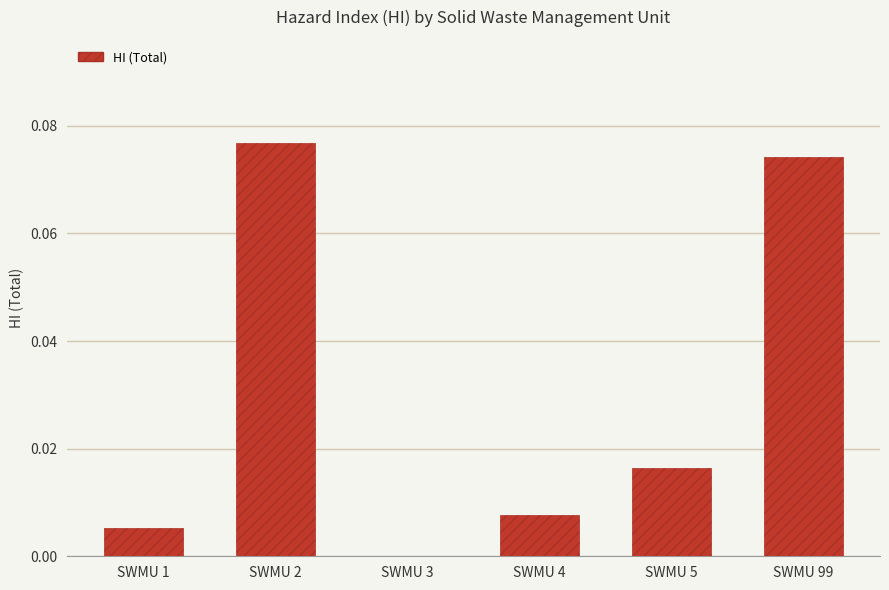

The value at SWMU 4 is 0.0. True or false?

True